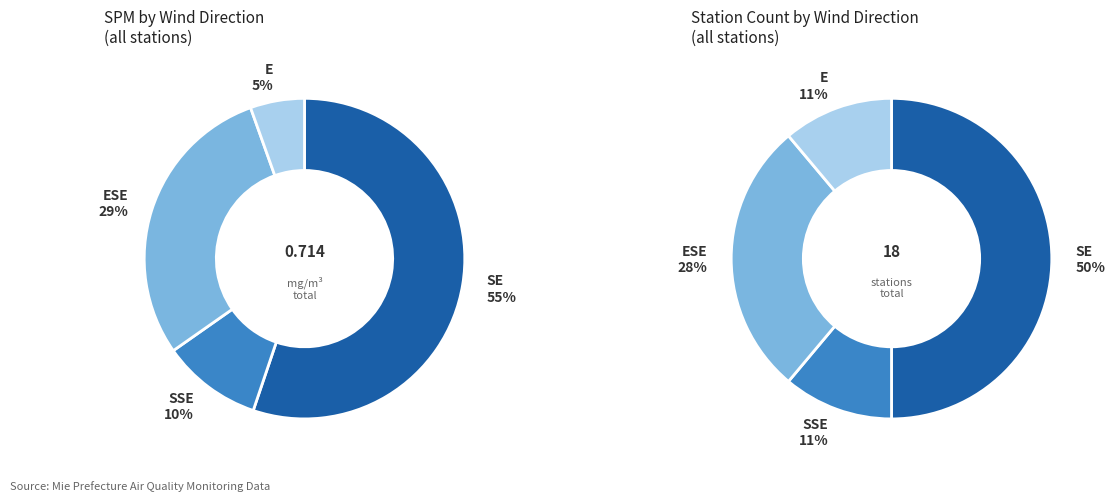

Is it true that SE is 1% of the pie?

False